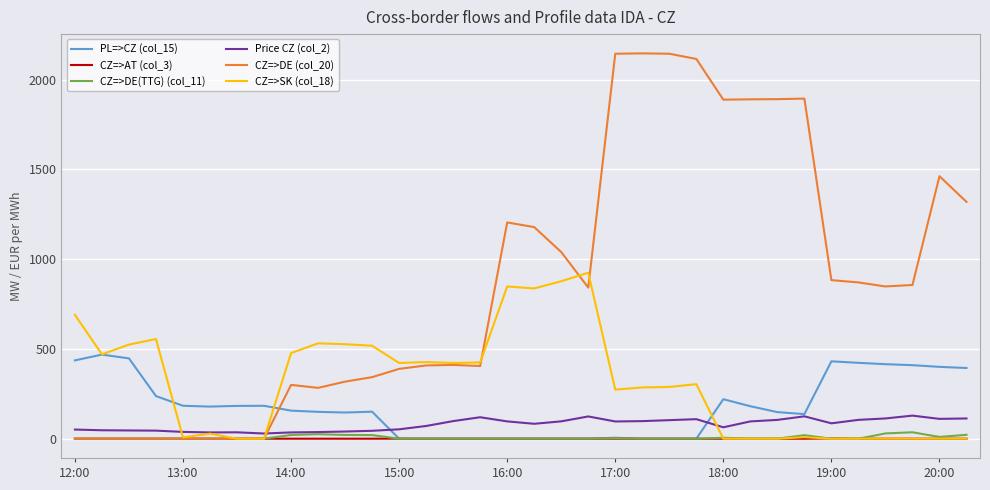

How many lines are shown in the chart?

6